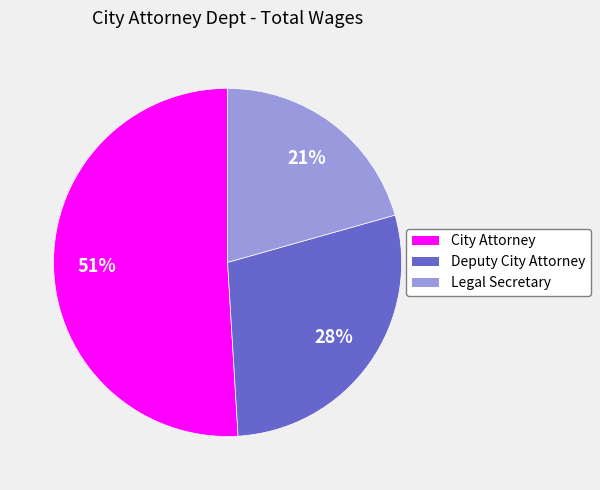

How many segments does this pie chart have?

3